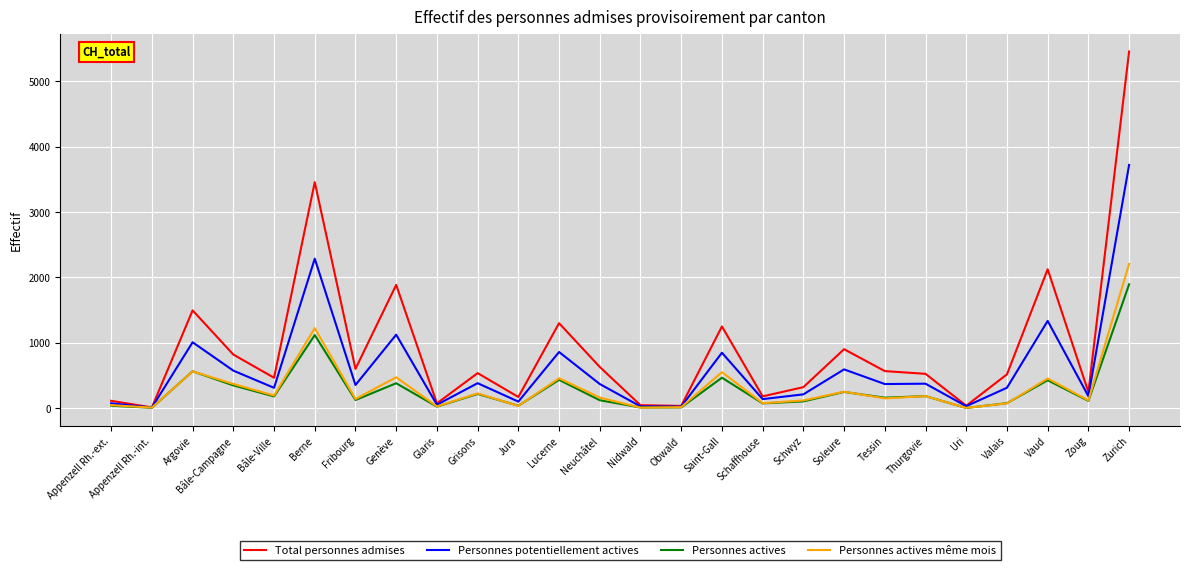

The Total personnes admises series shows 1525 at Berne. True or false?

False